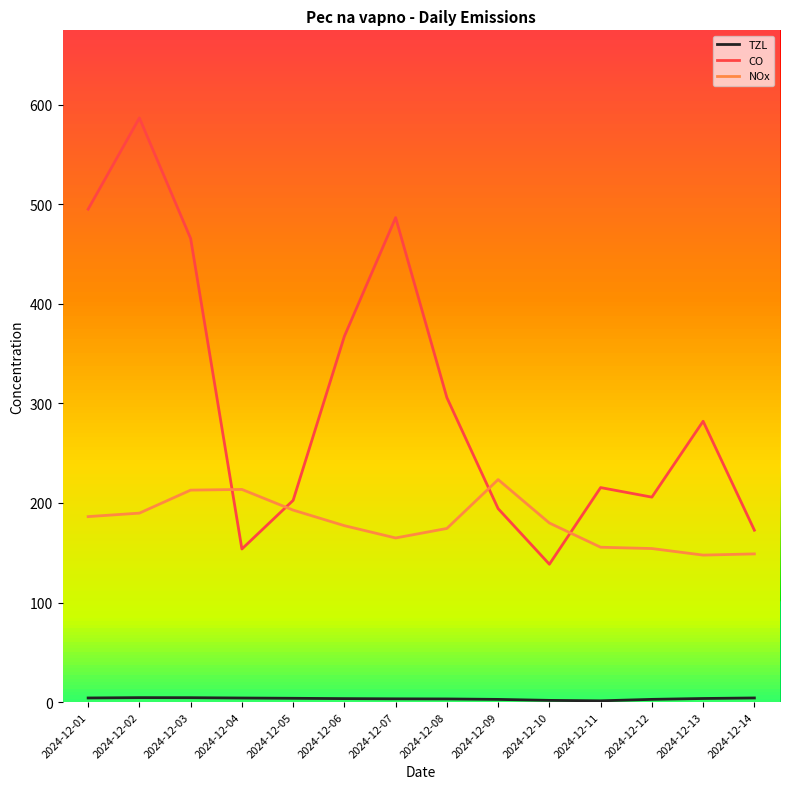

At which category does TZL reach its first local valley?

2024-12-11